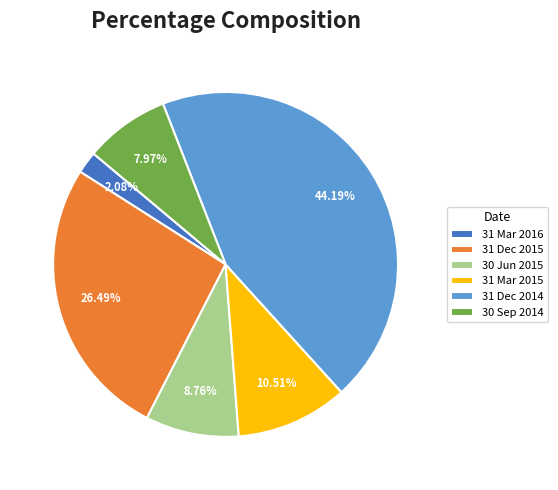

How many segments does this pie chart have?

6